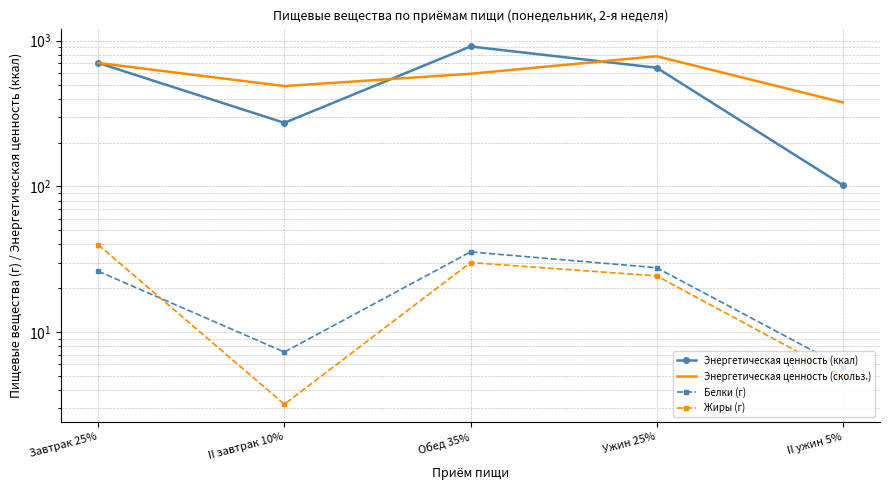

How many lines are shown in the chart?

4